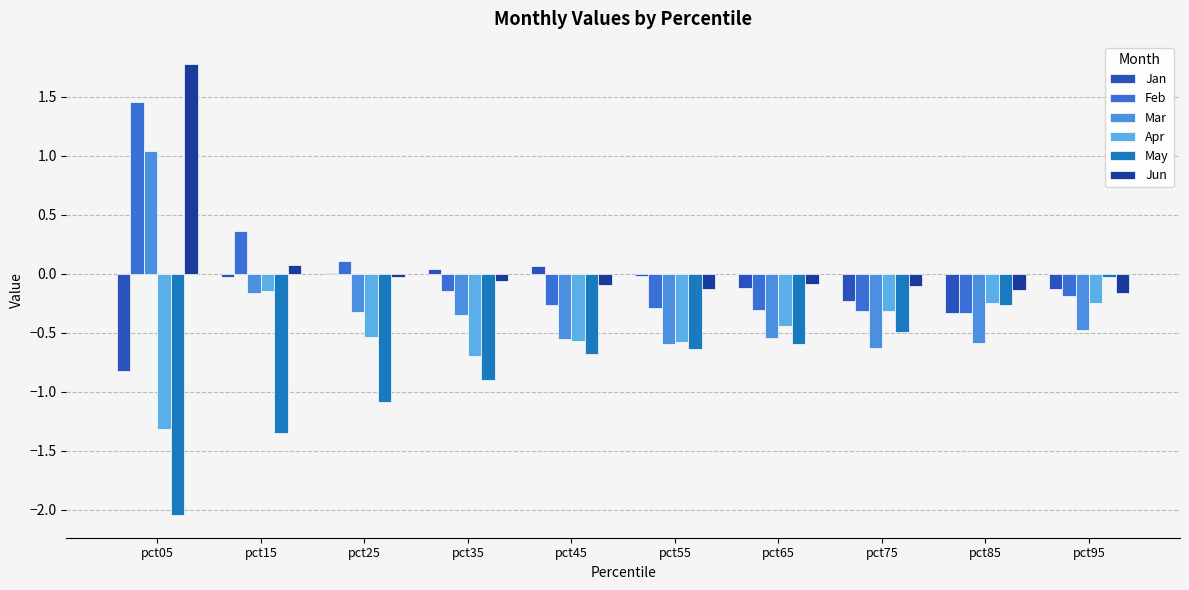

Are the bars horizontal?

No